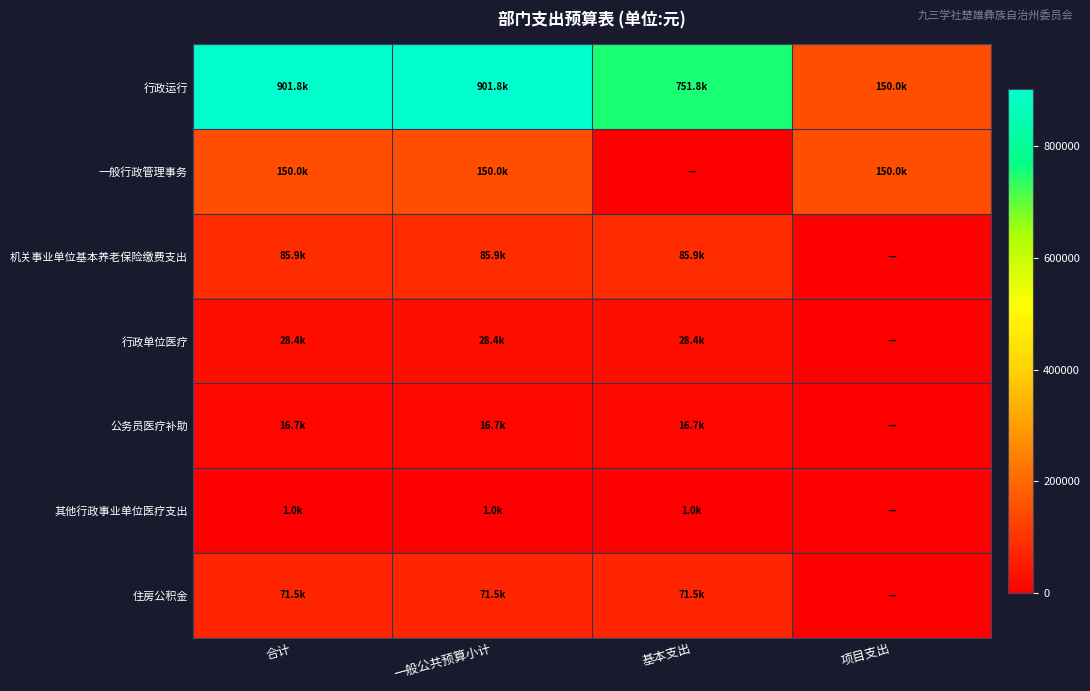

Between 合计 and 基本支出, which series saw the biggest shift?

行政运行